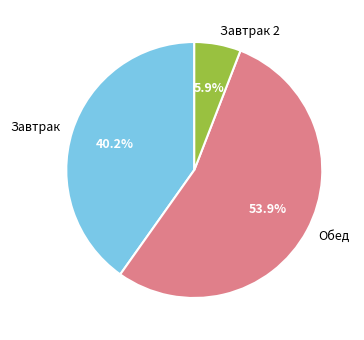

Which category has the smallest portion of the pie?

Завтрак 2